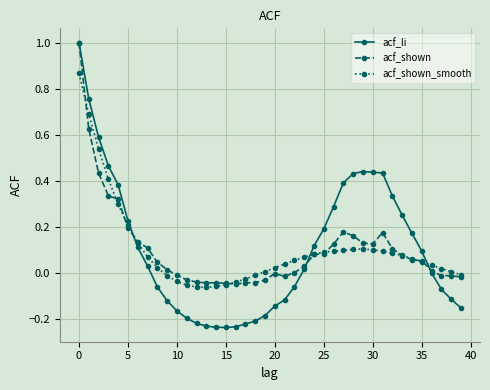

What is the maximum value shown in the chart?

1.0